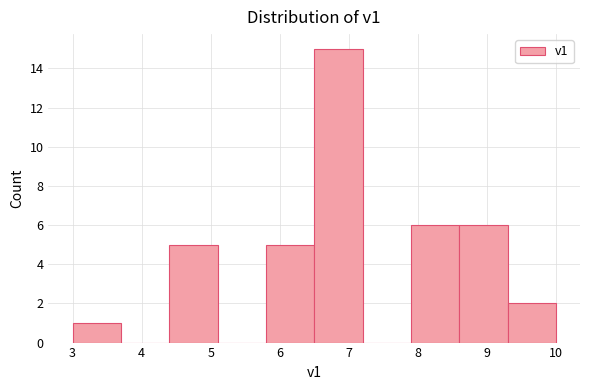

Reading left to right, transcribe this chart: for each bar, give the range it covers on the x-axis and its height. The values are not printed on the chart, so give them approximately, as read against the axis.

3.0 to 3.7: 1
3.7 to 4.4: 0
4.4 to 5.1: 5
5.1 to 5.8: 0
5.8 to 6.5: 5
6.5 to 7.2: 15
7.2 to 7.9: 0
7.9 to 8.6: 6
8.6 to 9.3: 6
9.3 to 10.0: 2